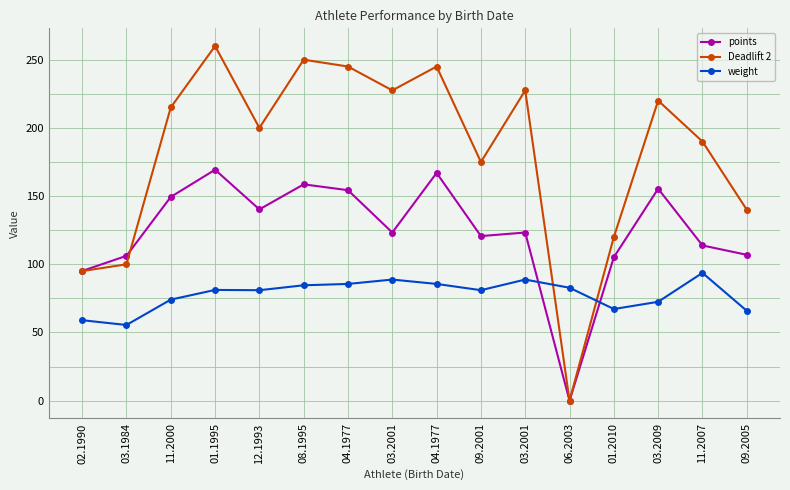

What are all the series names shown in the legend?

points, Deadlift 2, weight